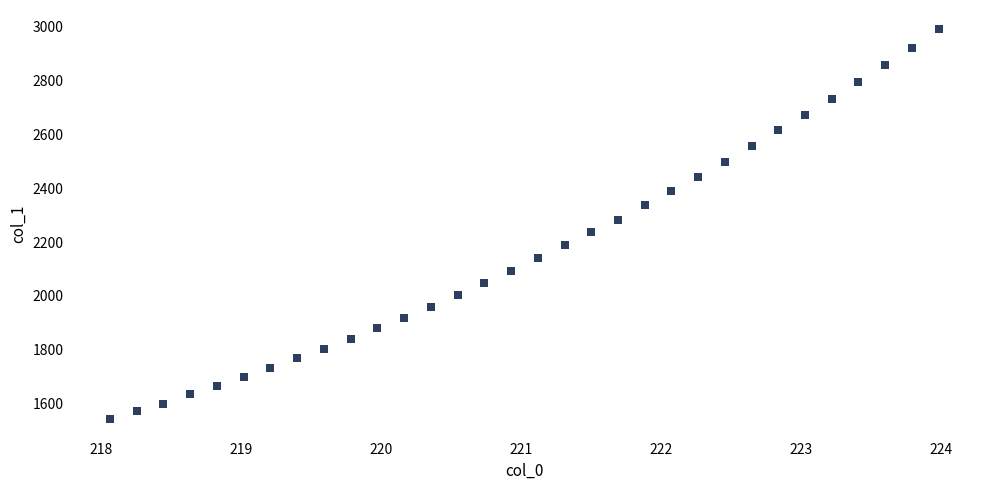

What is the range of Y values (max minus min)?

1448.1